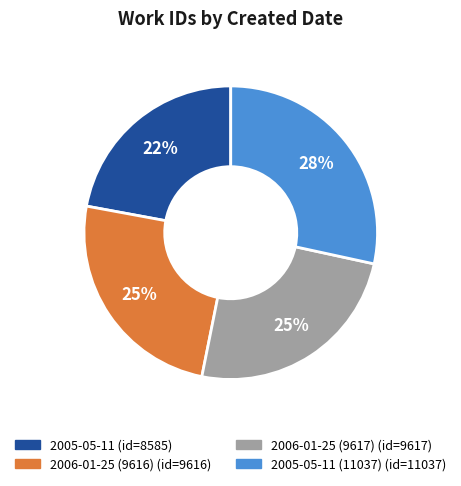

Is there a majority slice in this chart?

No